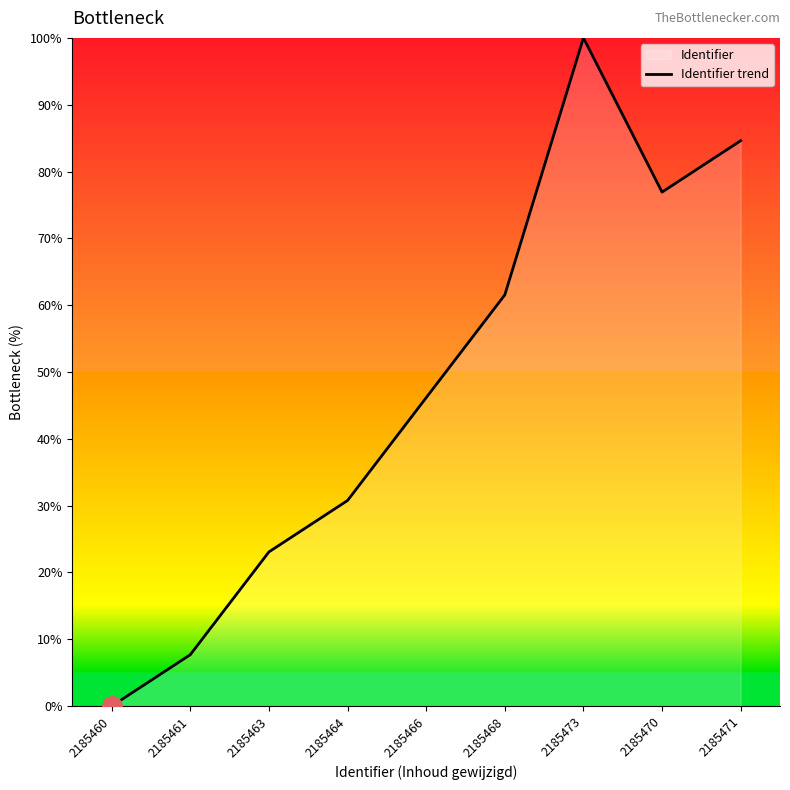

How many categories are shown in the chart?

9